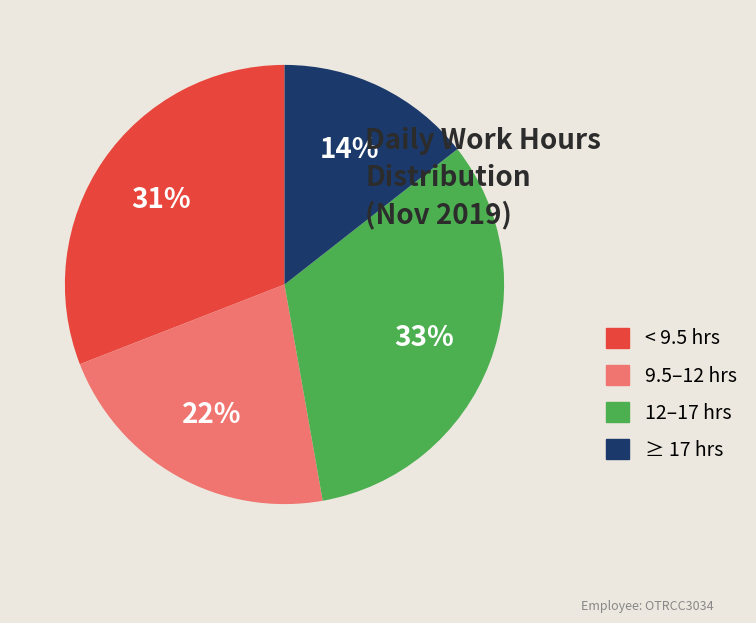

Does any single category account for the majority?

No